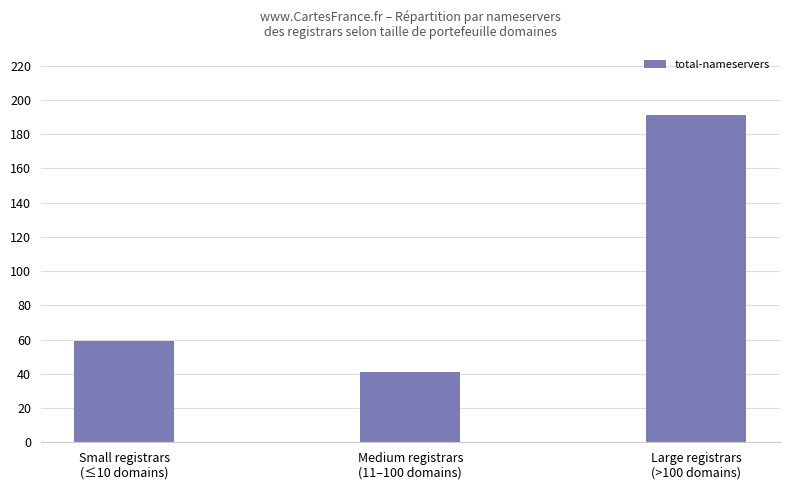

How many categories are shown in the chart?

3